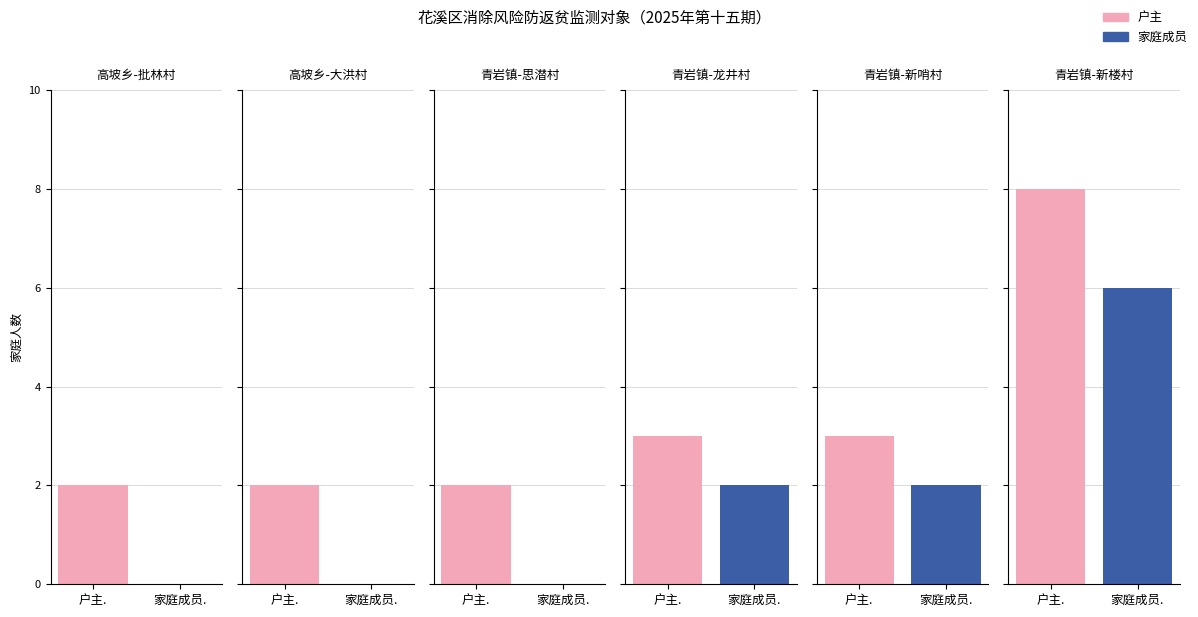

How many series are shown in this chart?

2